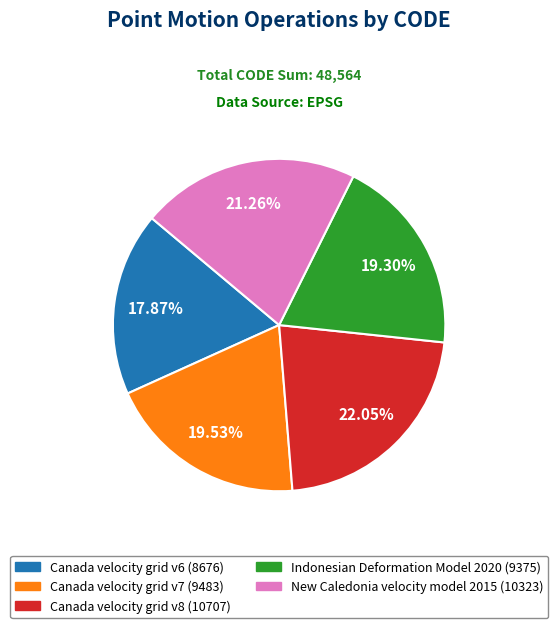

To the nearest percent, what percentage of the pie is New Caledonia velocity model 2015?

21%